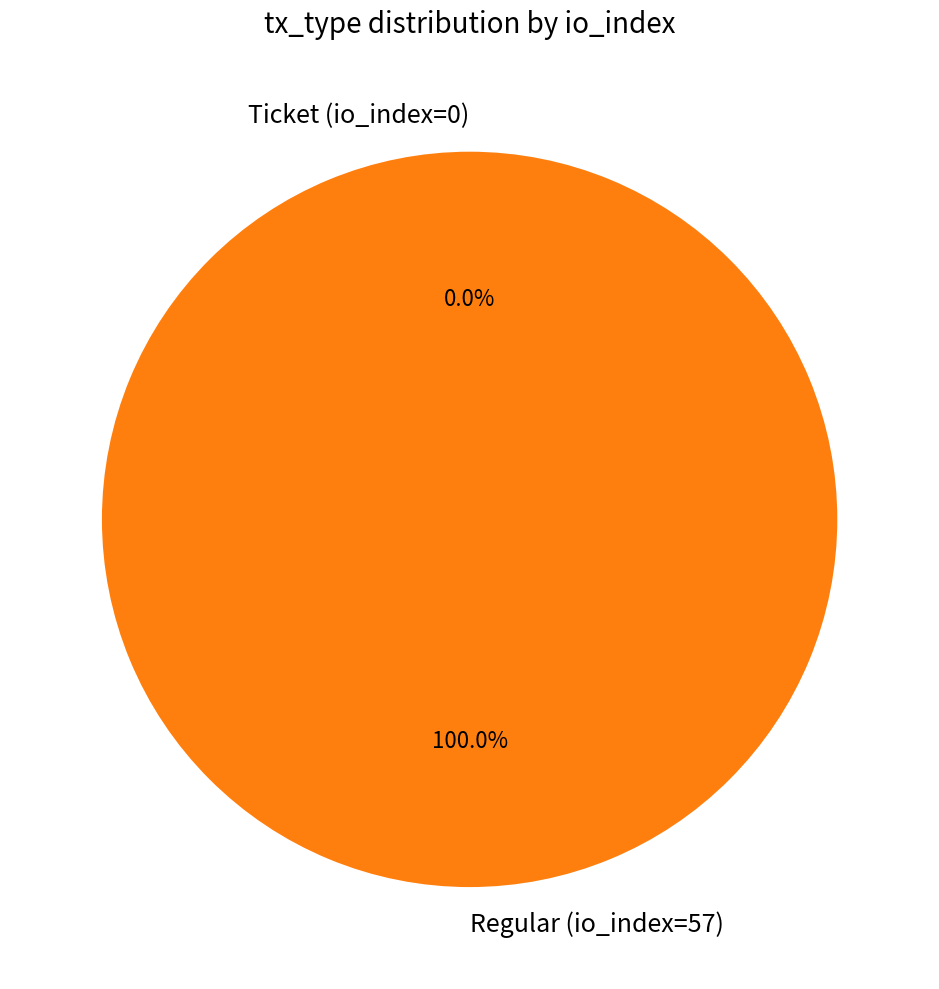

What is the total percentage of Regular (io_index=57) and Ticket (io_index=0)?

100.0%